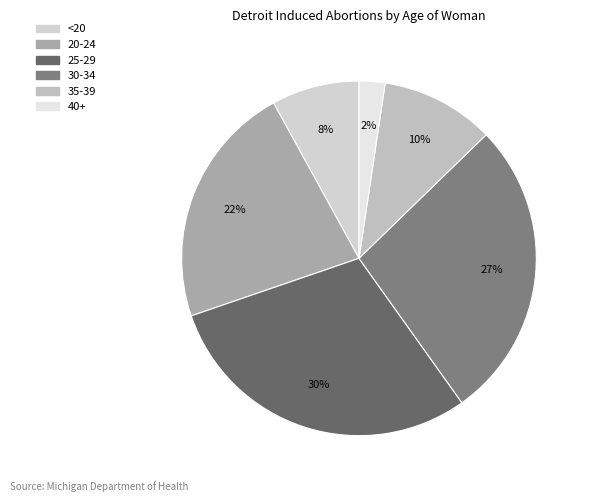

What percentage is the <20 slice, to the nearest percent?

8%